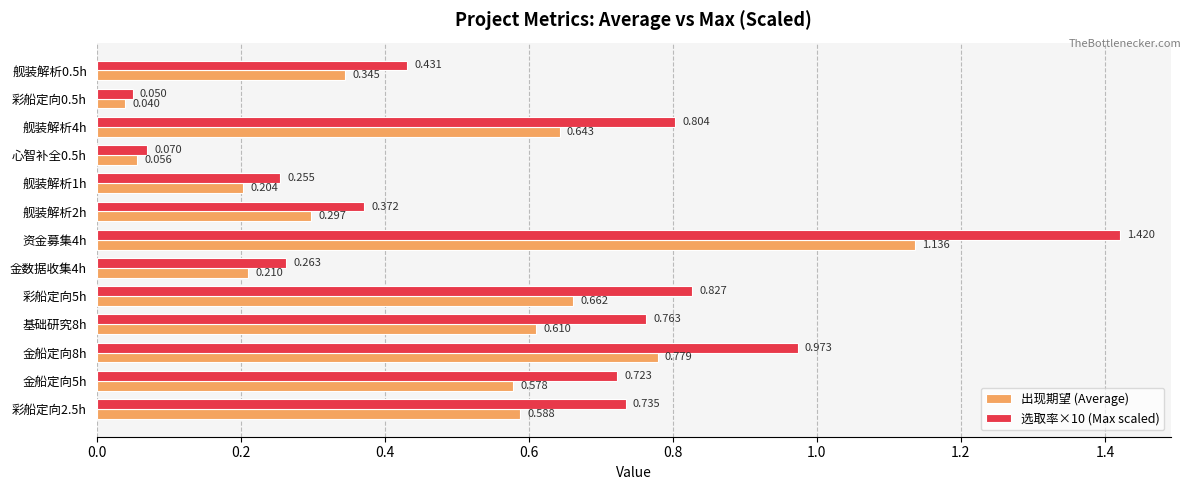

At how many categories does at least one series exceed 1?

1